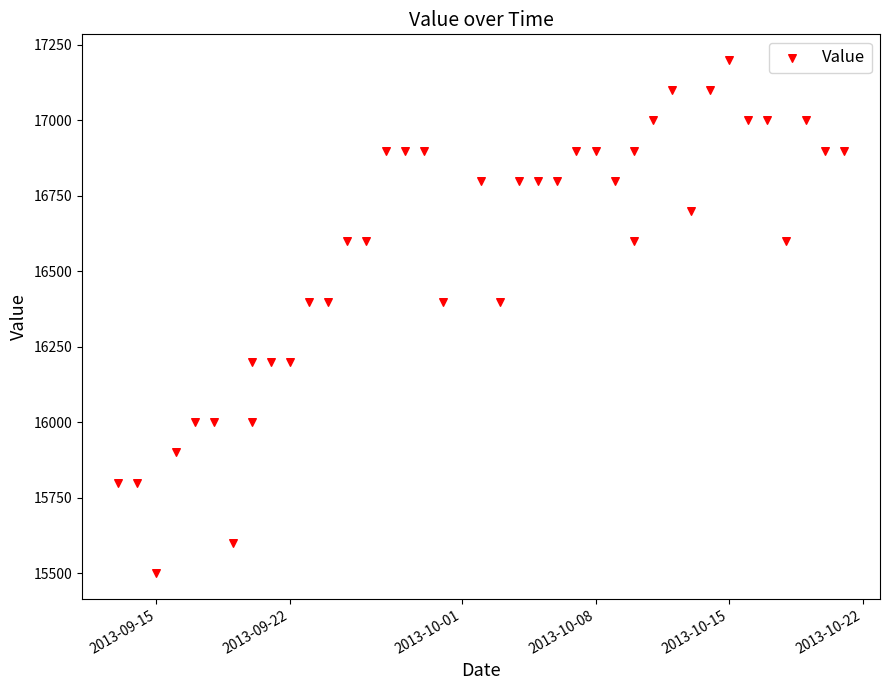

What is the range of Y values (max minus min)?

1700